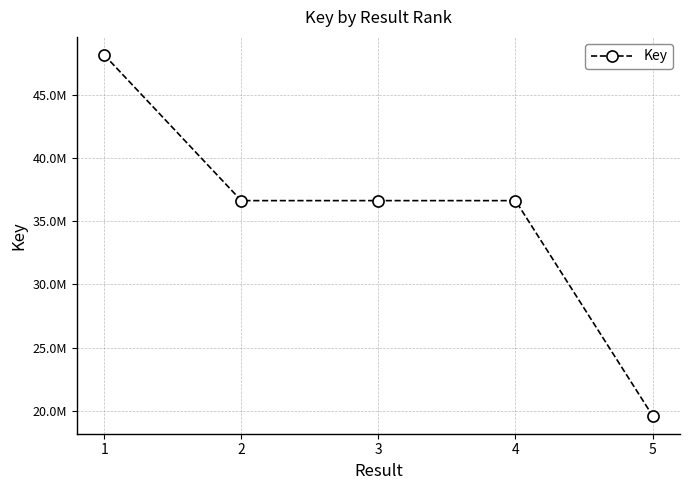

What is the difference between the second highest and second lowest values?

435